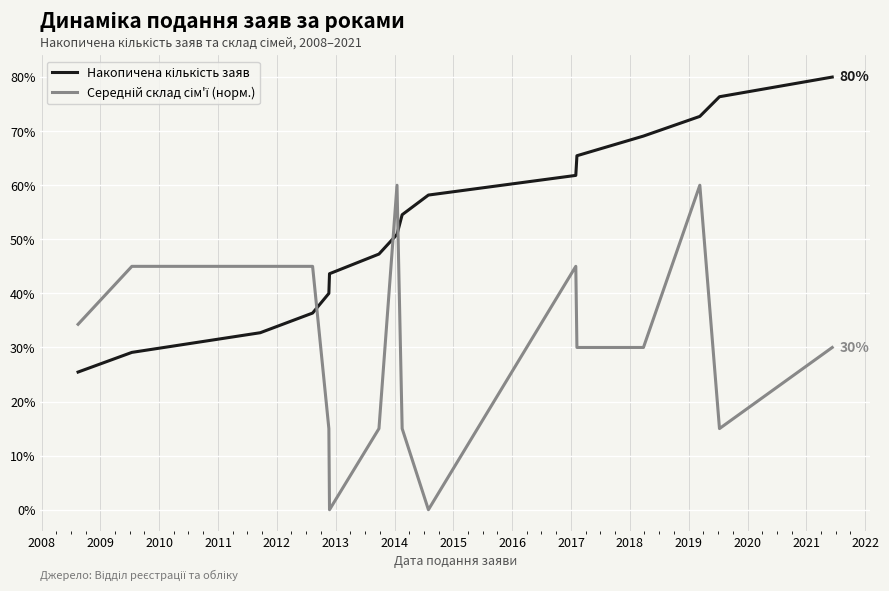

What is the greatest value displayed?

80.0